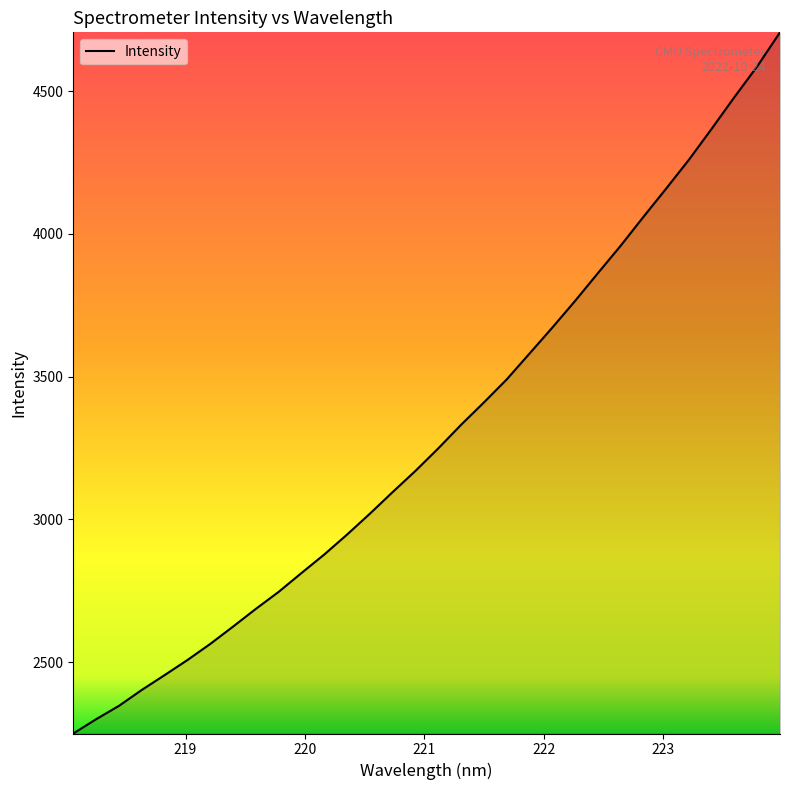

What is the minimum value shown in the chart?

2249.8